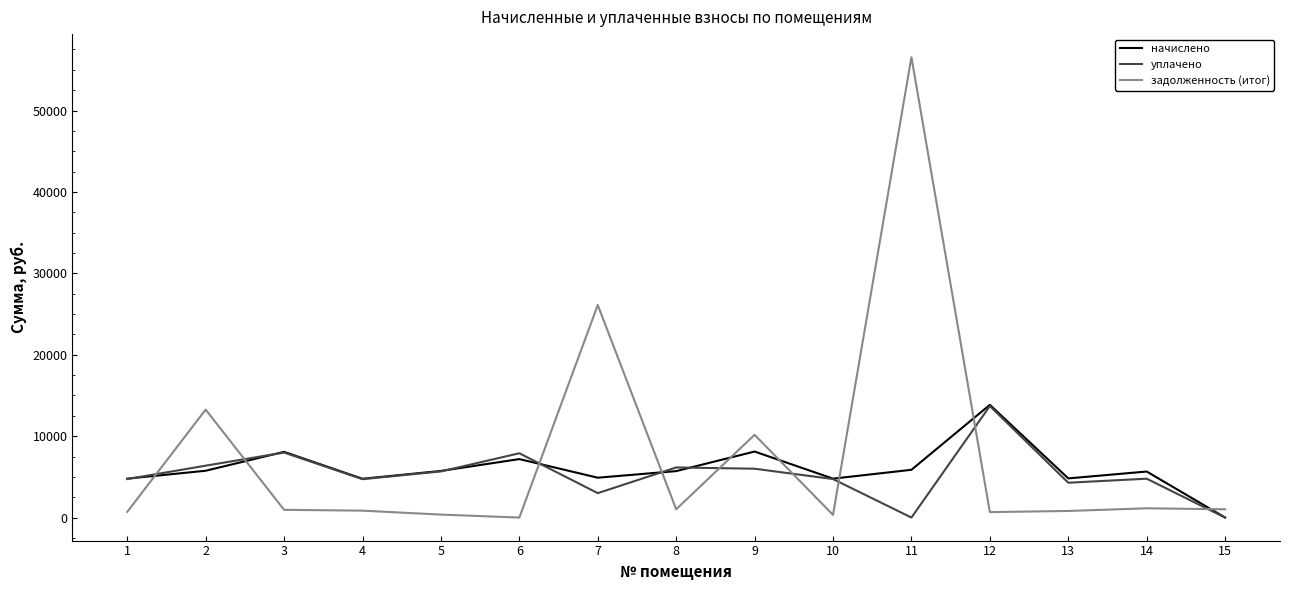

Is it true that задолженность (итог) equals 670.9 at 12?

True